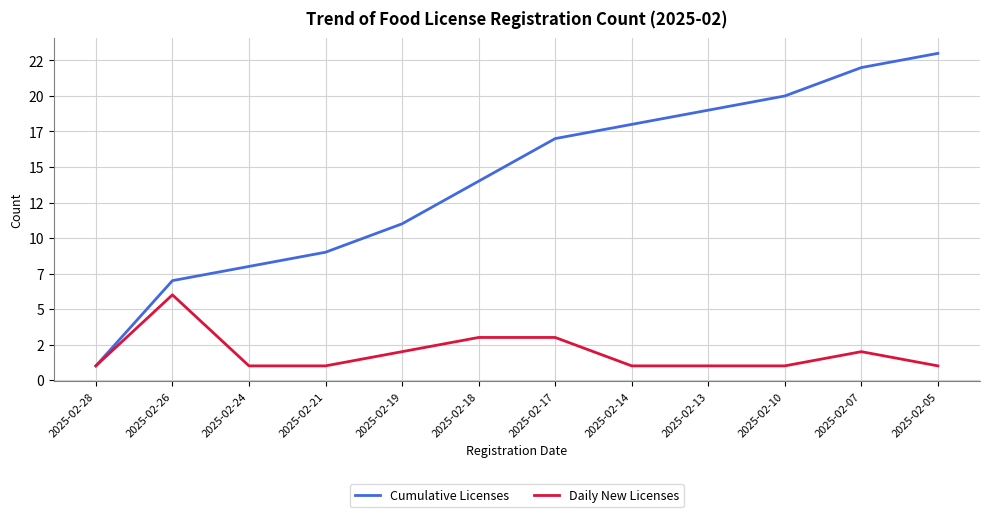

What is the average value of the Cumulative Licenses series?

14